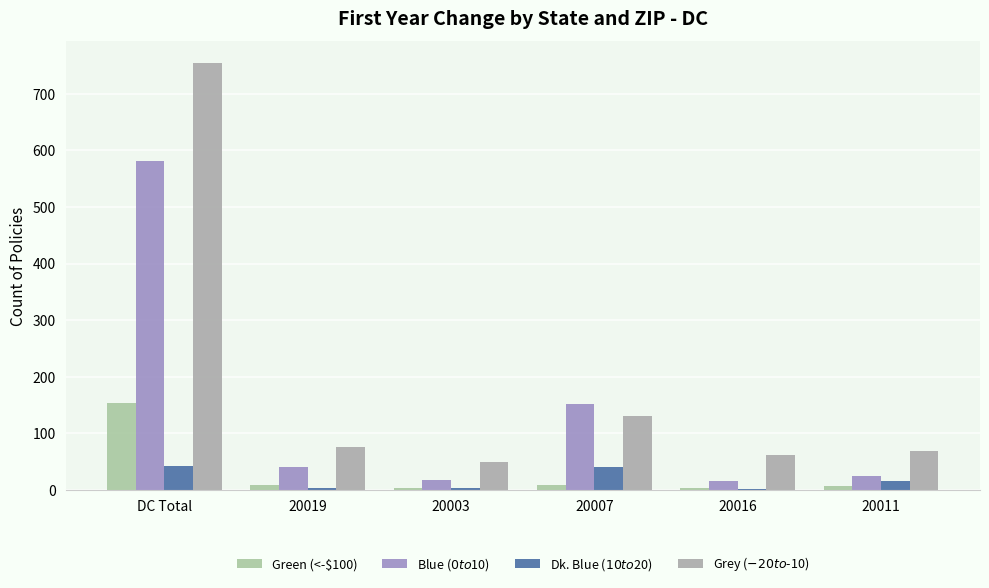

The Green (<-$100) series shows 10 at 20011. True or false?

False